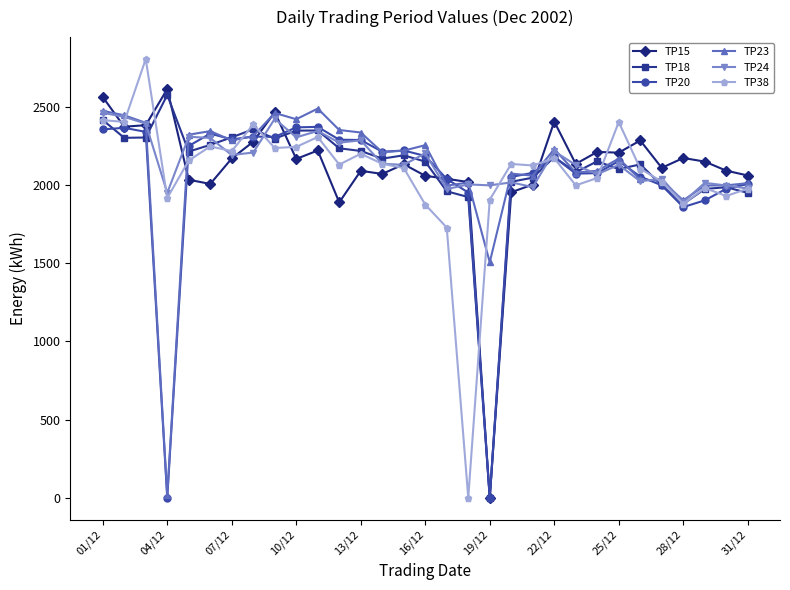

Which series ends up on top after the final intersection of TP20 and TP18?

TP20